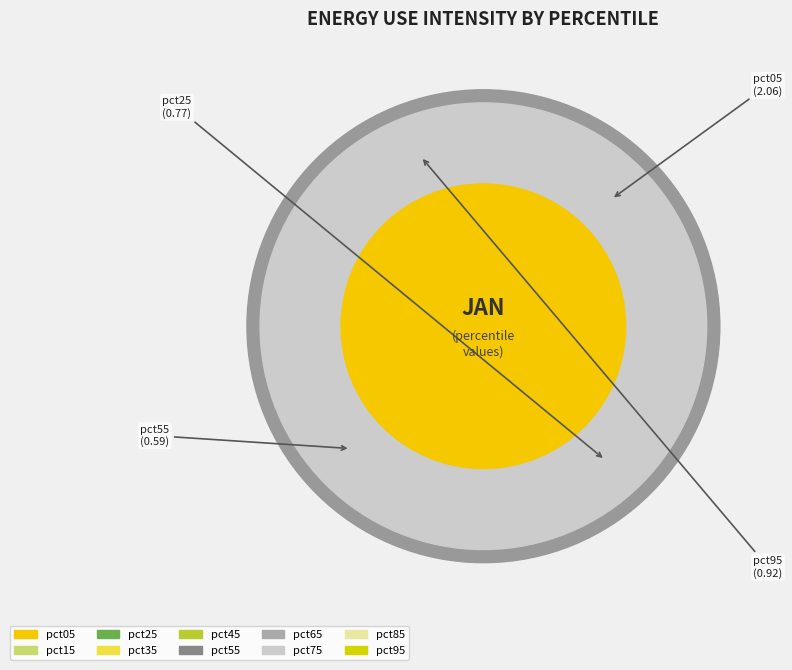

To the nearest percent, what percentage of the pie is pct95?

11%